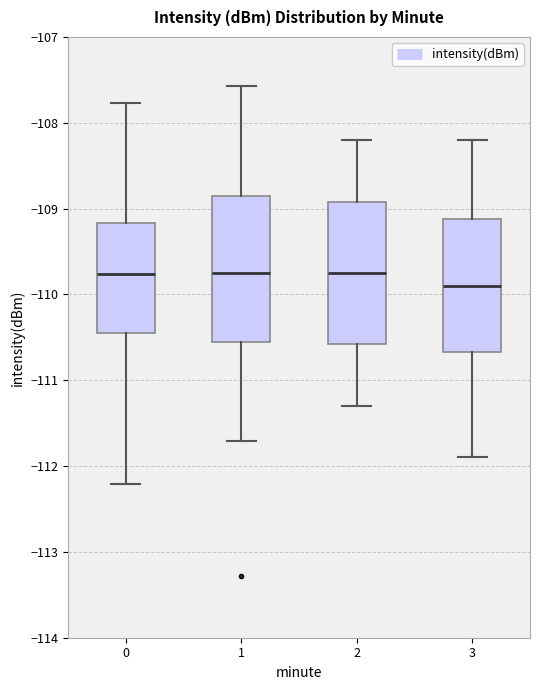

Where does the upper whisker of the box at x = 2 end on the y-axis? The values are not printed on the chart, so give them approximately, as read against the axis.

-108.2